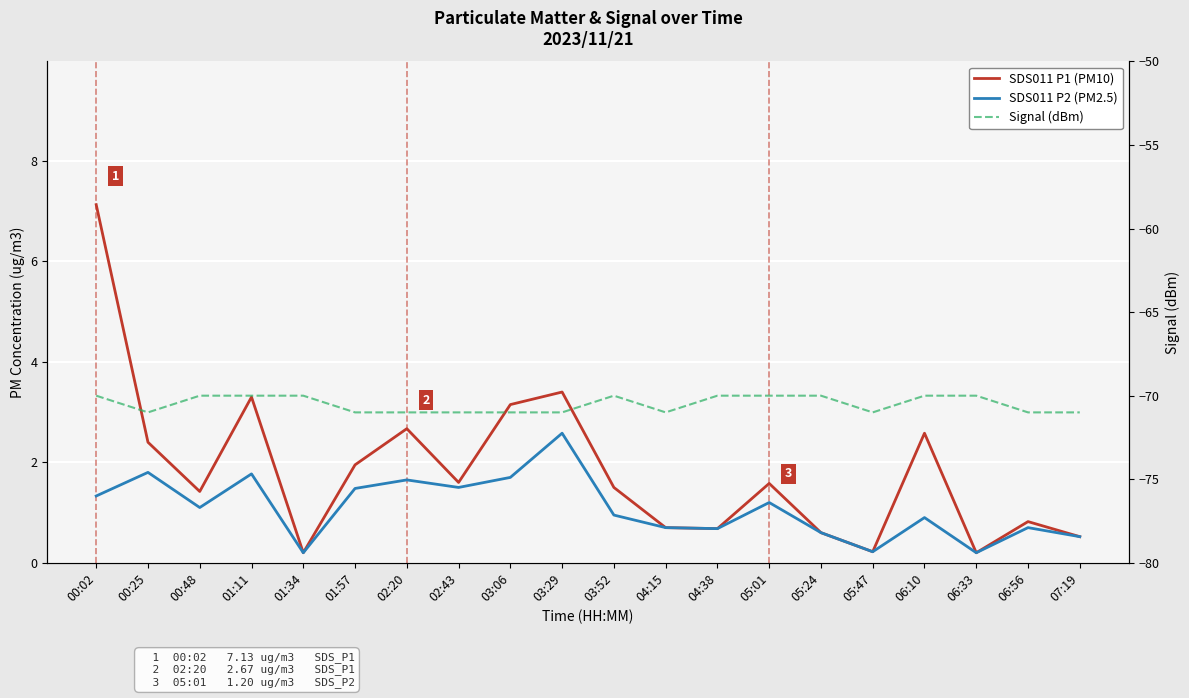

True or false: SDS011 P1 (PM10) and SDS011 P2 (PM2.5) intersect in this chart.

False